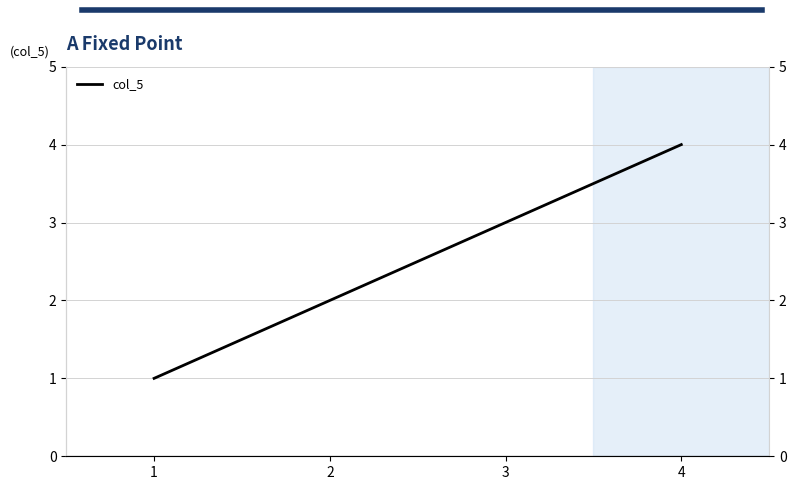

What is the difference between the maximum and minimum values?

3